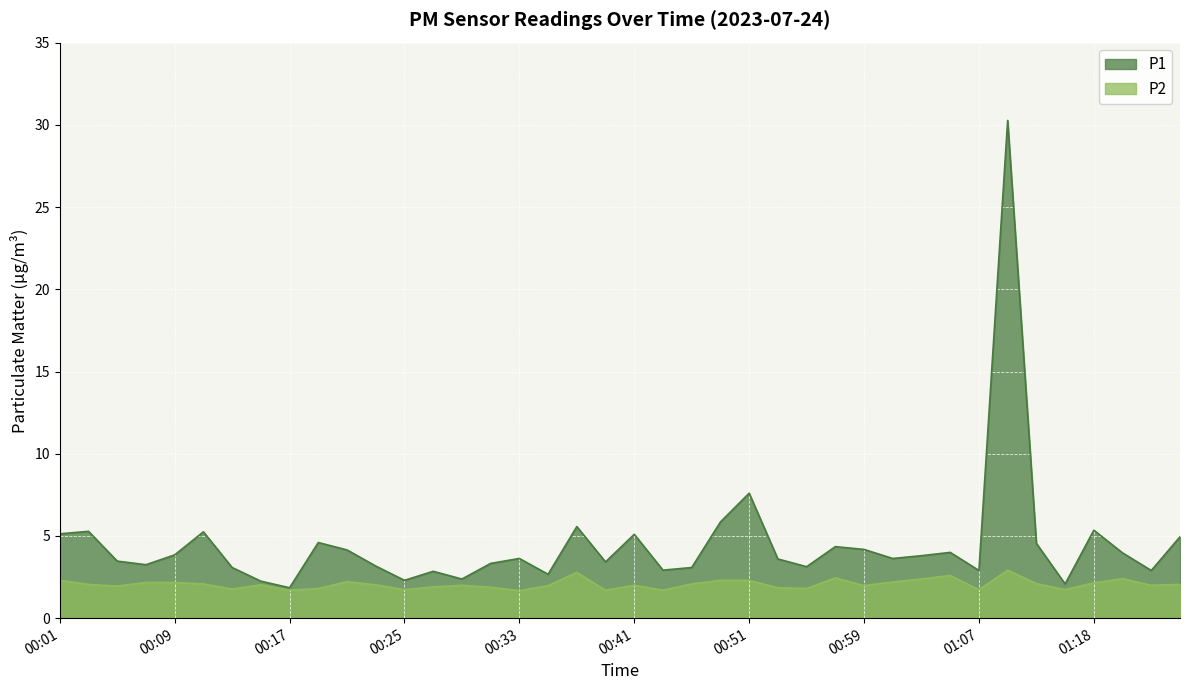

What is the average value of the P2 series?

2.1